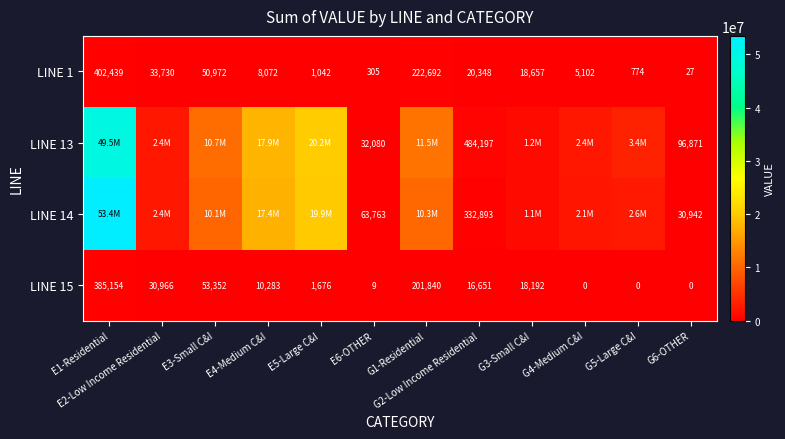

Count the number of categories in the chart.

12